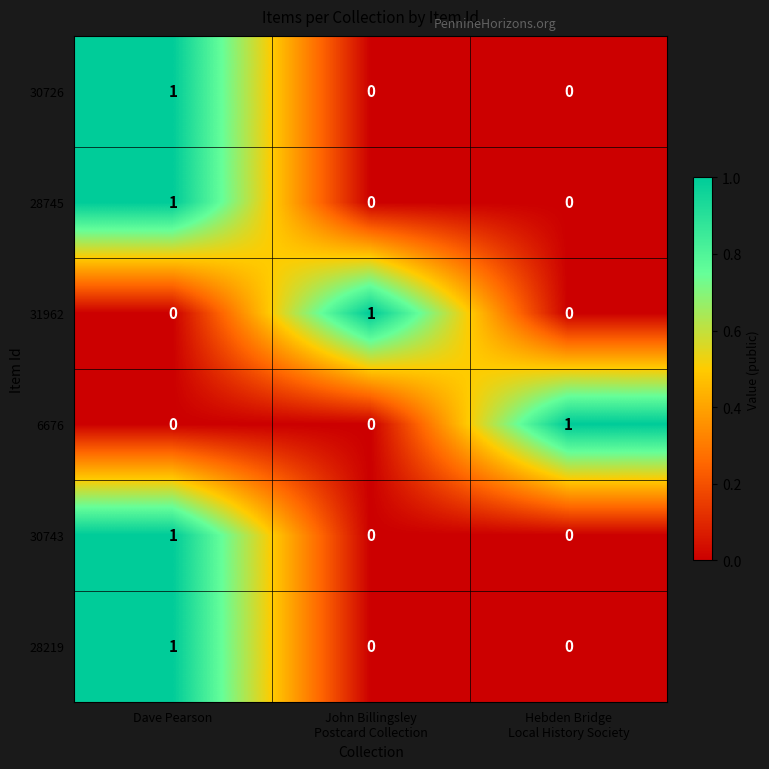

The 28219 series shows 2 at Dave Pearson. True or false?

False